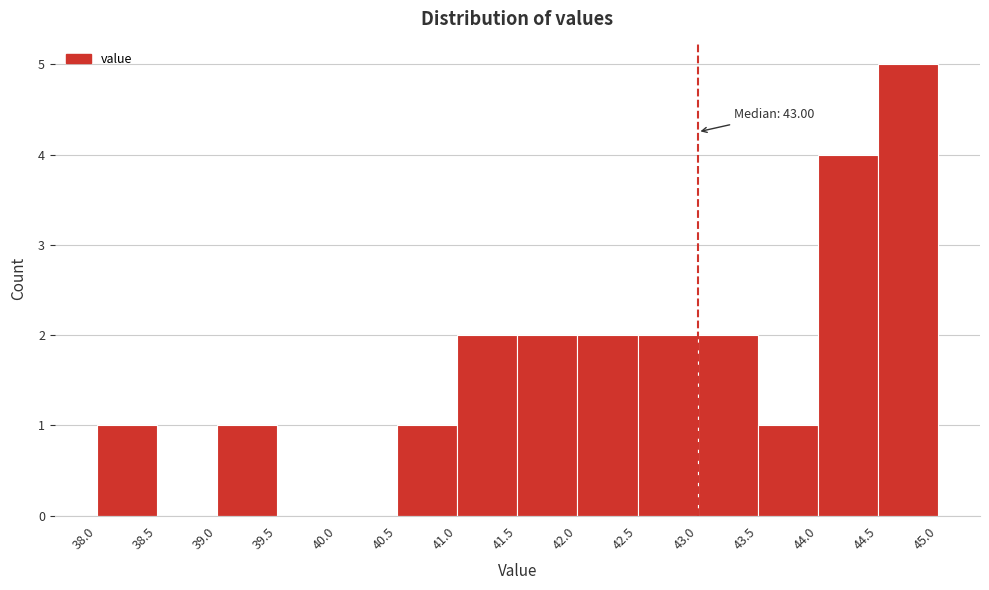

Over which range of the x-axis is the bar tallest?

44.5 to 45.0